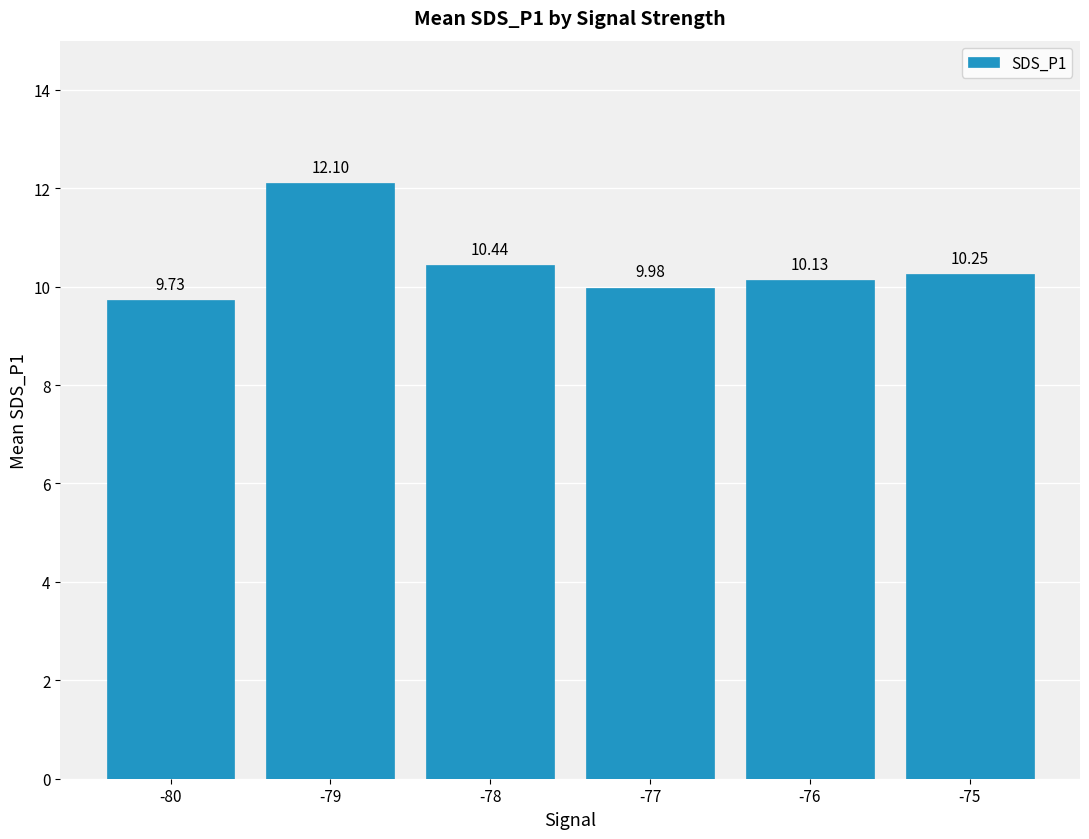

What is the value of the 2nd bar from the left?

12.1